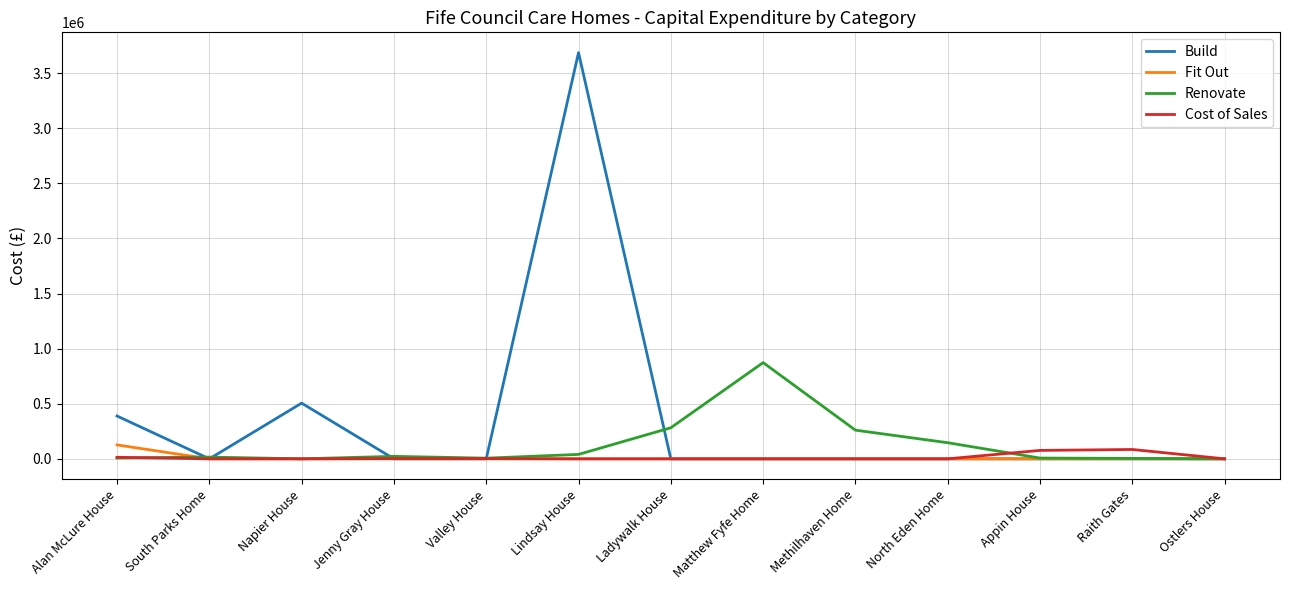

What is the maximum value for Fit Out?

126394.4